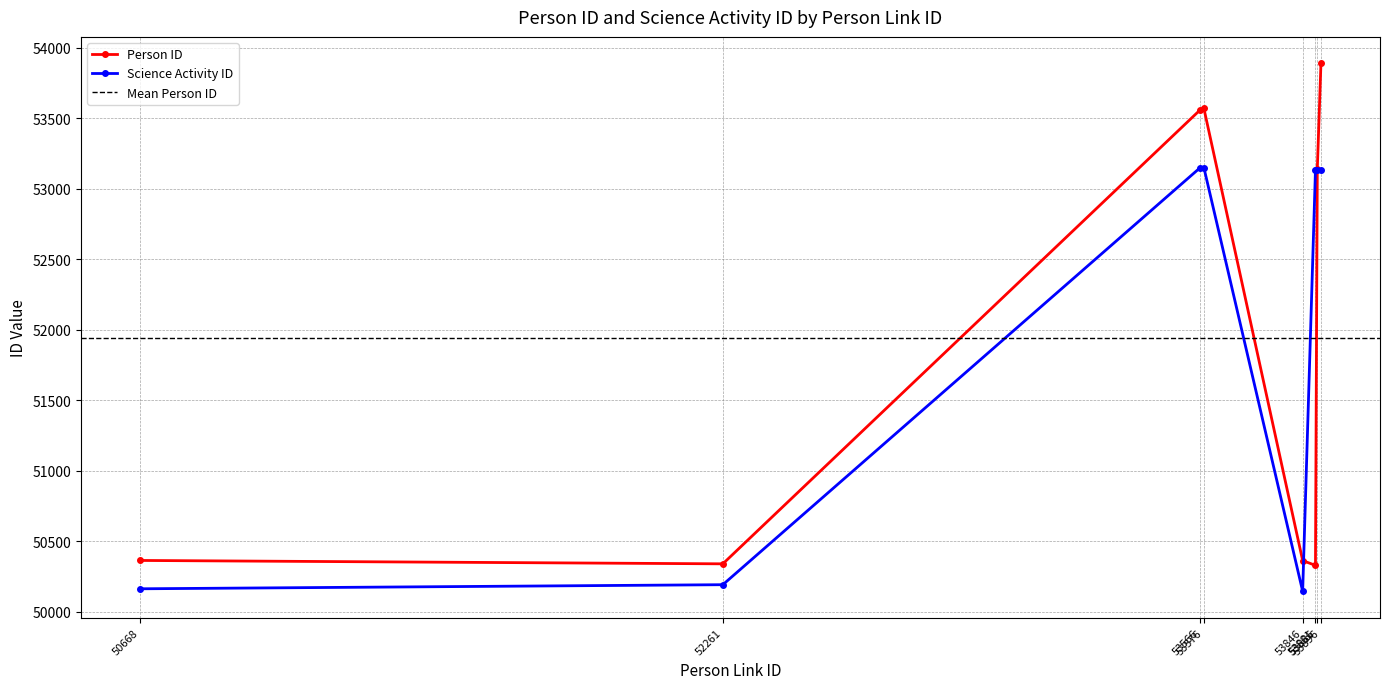

How many data points in Person ID are above 53141?

3